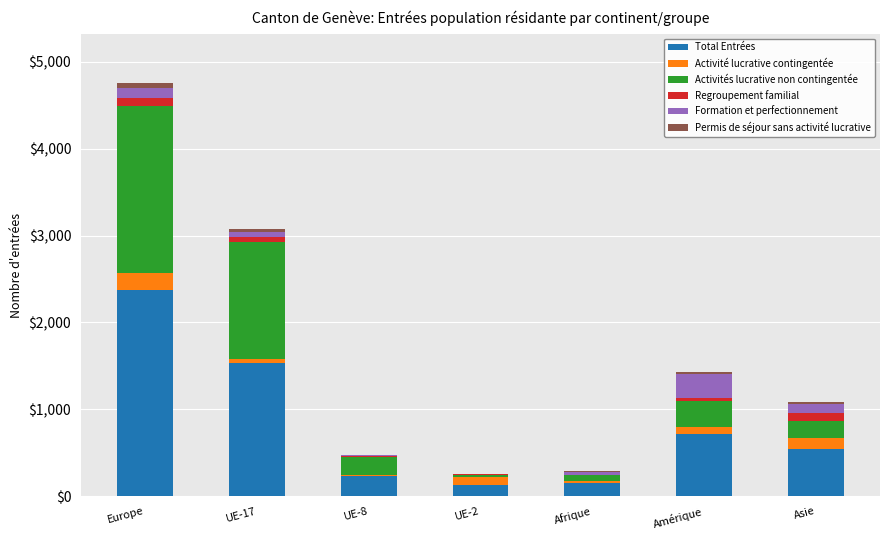

What is the maximum value for Total Entrées?

2377